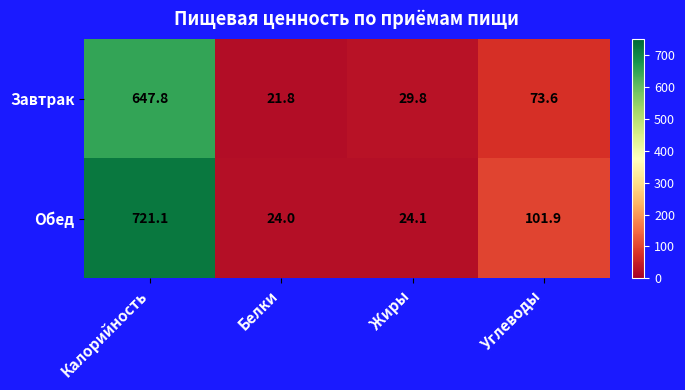

Reading left to right, what are all the values shown in this chart?

Завтрак: Калорийность=647.8	Белки=21.8	Жиры=29.8	Углеводы=73.6
Обед: Калорийность=721.1	Белки=24.0	Жиры=24.1	Углеводы=101.9